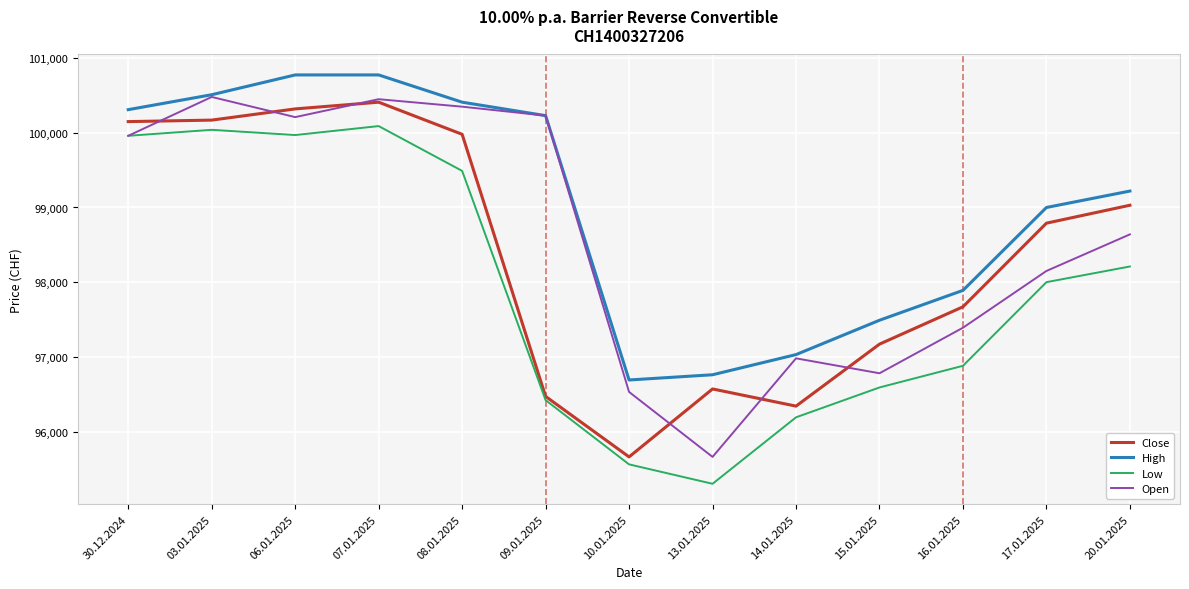

Between 06.01.2025 and 15.01.2025, which series saw the biggest shift?

Open